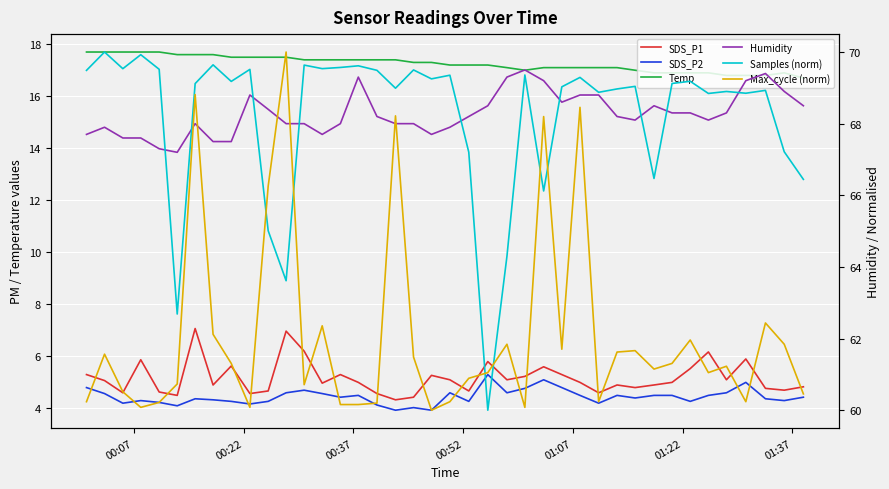

How many interior local valleys does the Max_cycle (norm) series have?

10